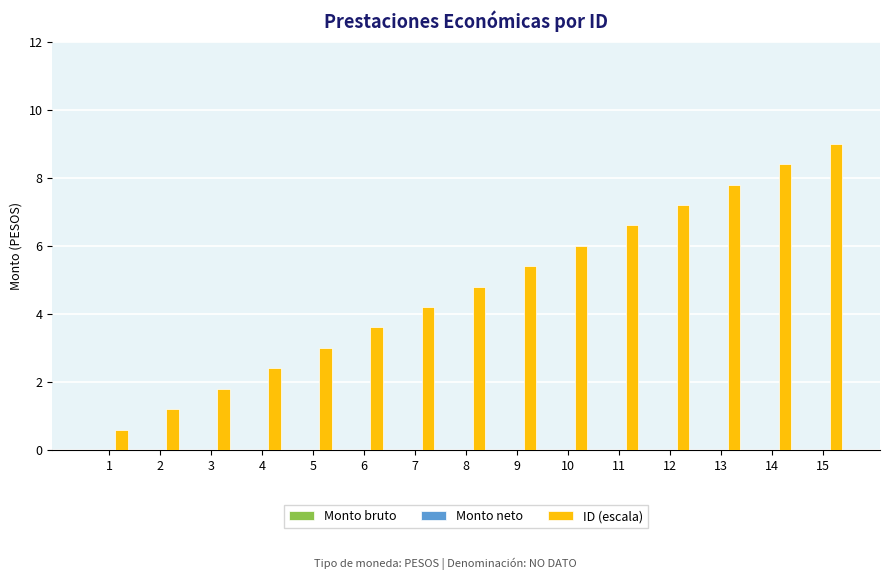

What value does the data have at 4?

2.4